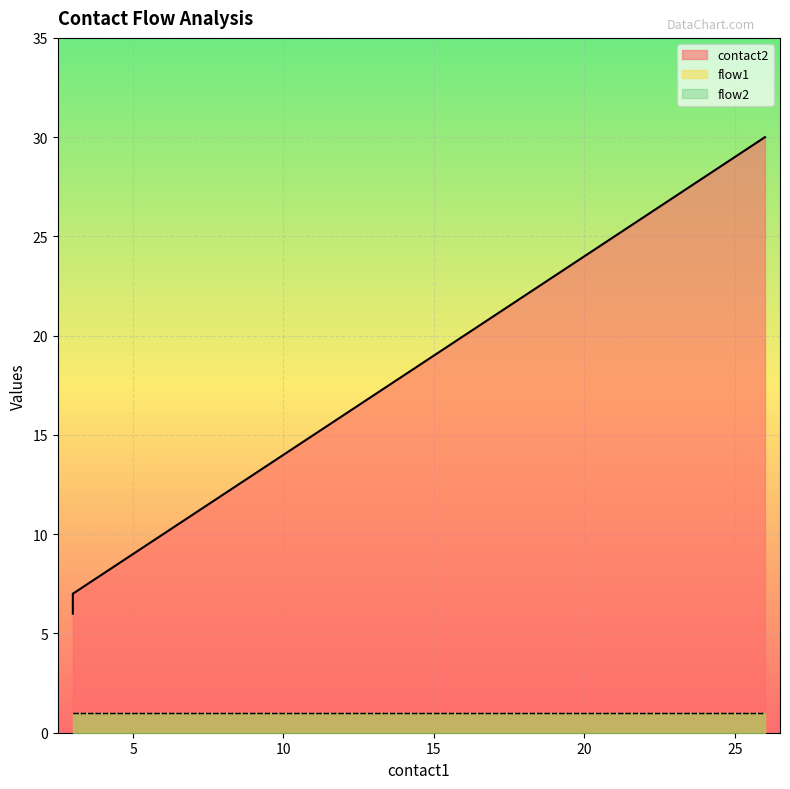

The flow1 series shows 1 at 10. True or false?

True